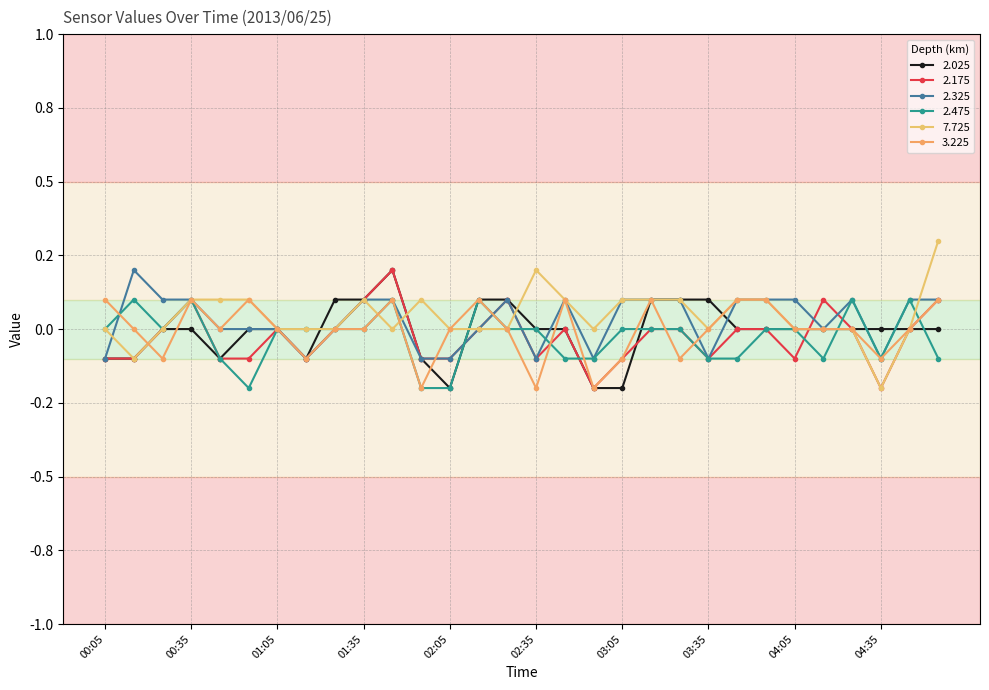

Which category has the lowest value across all series?

02:05